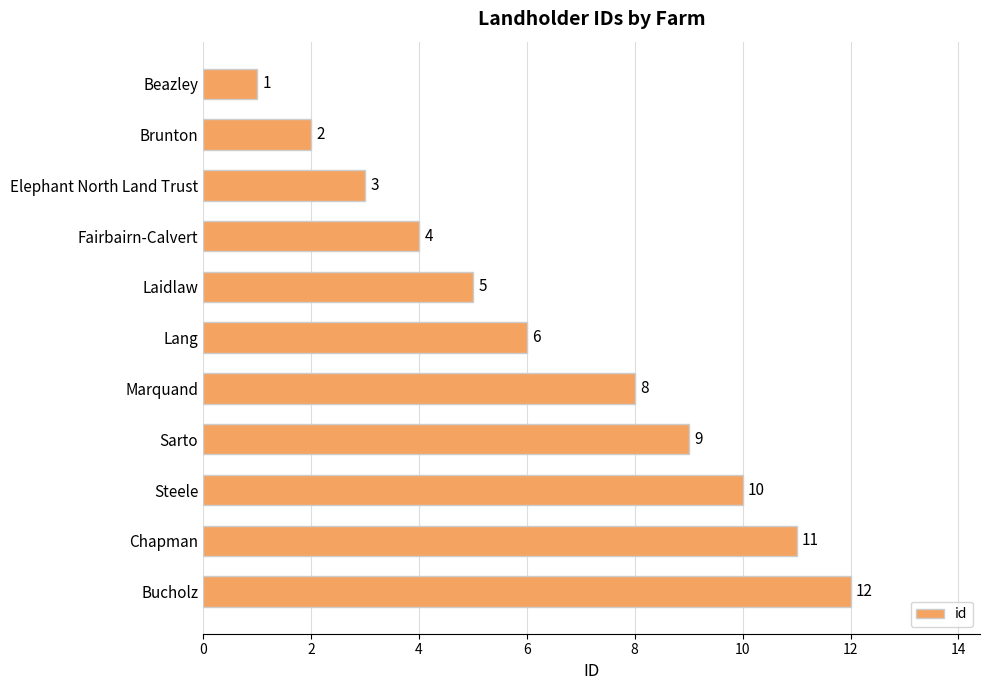

The chart shows a value of 2 at Brunton. True or false?

True